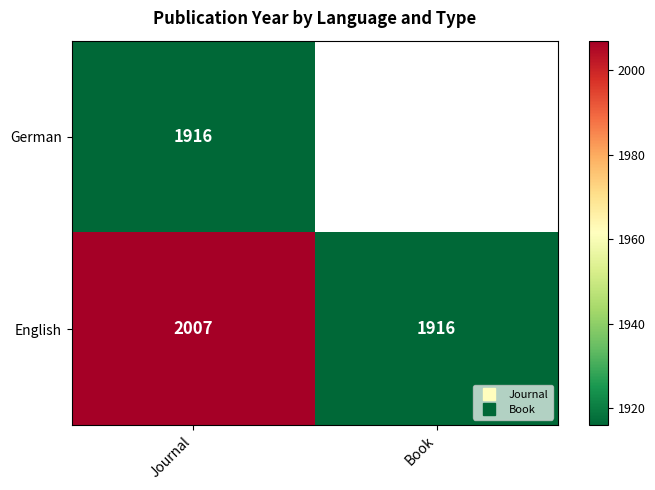

How many categories are shown in the chart?

2